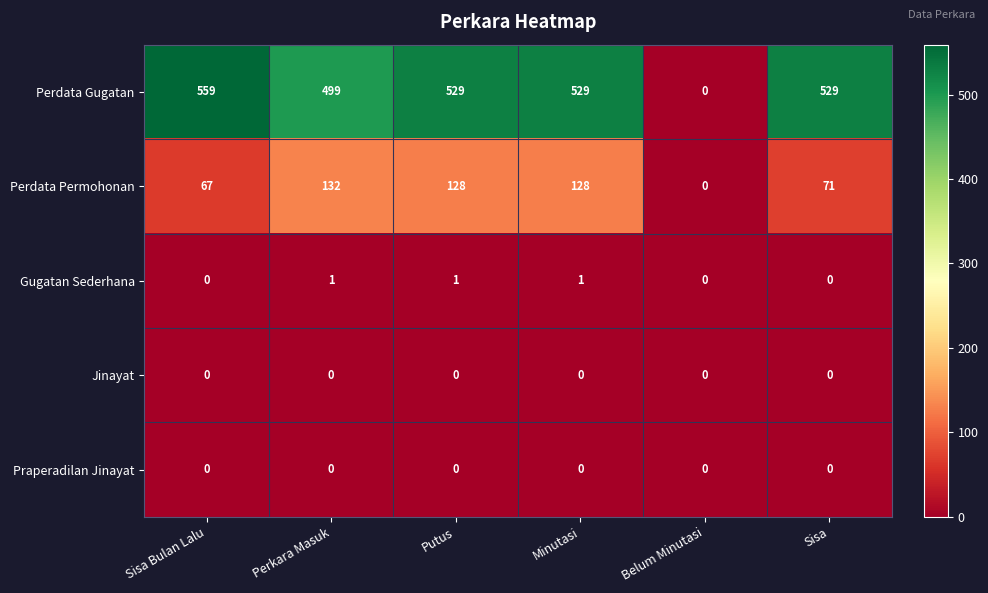

Count the Gugatan Sederhana values in the range 0 to 1.

6